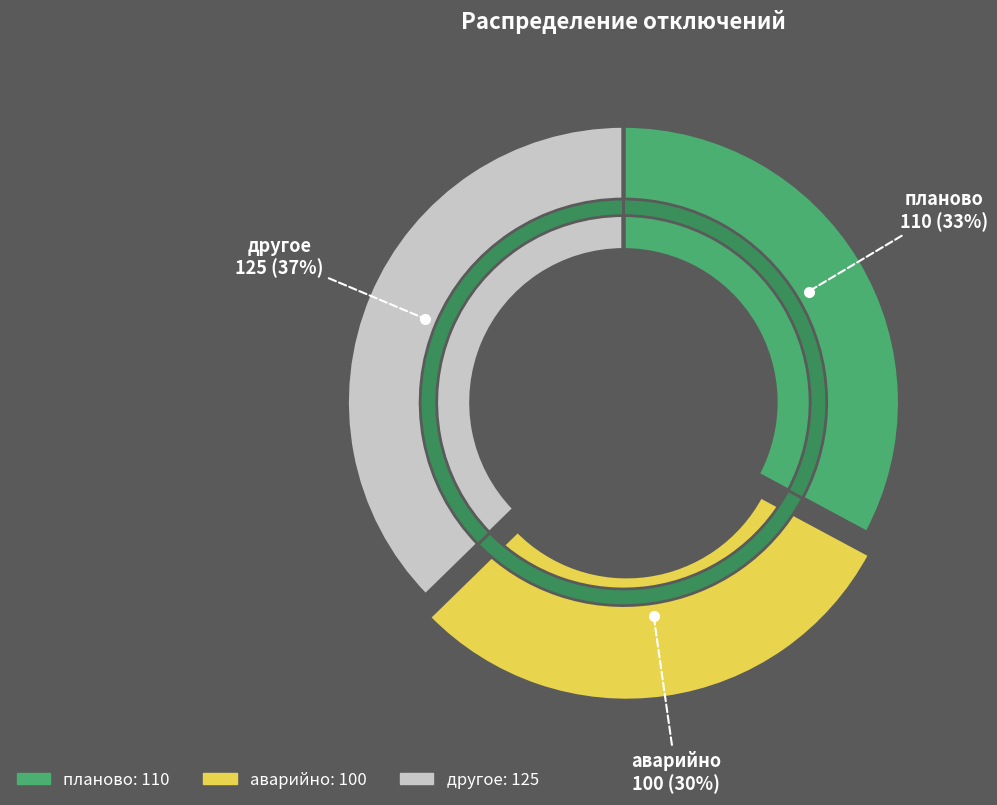

How many segments does this pie chart have?

3